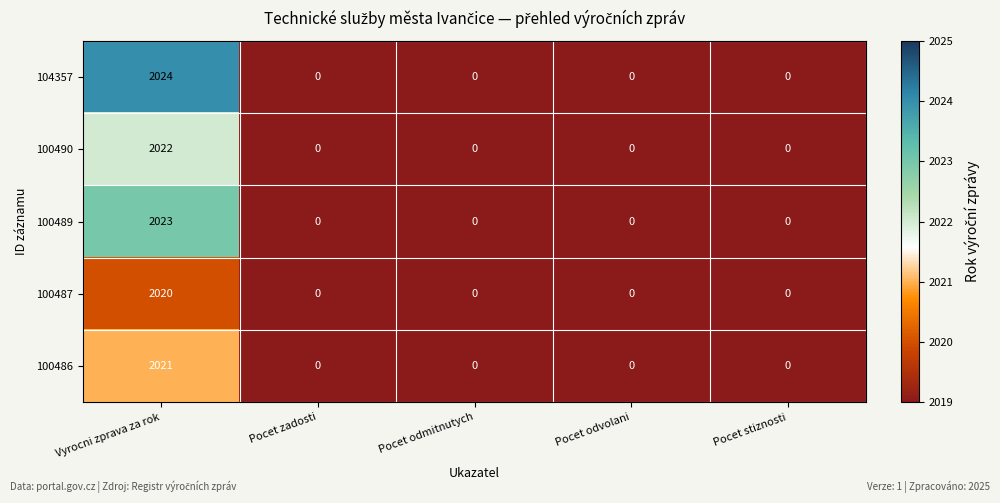

At which category is the sum across all series the highest?

Vyrocni zprava za rok